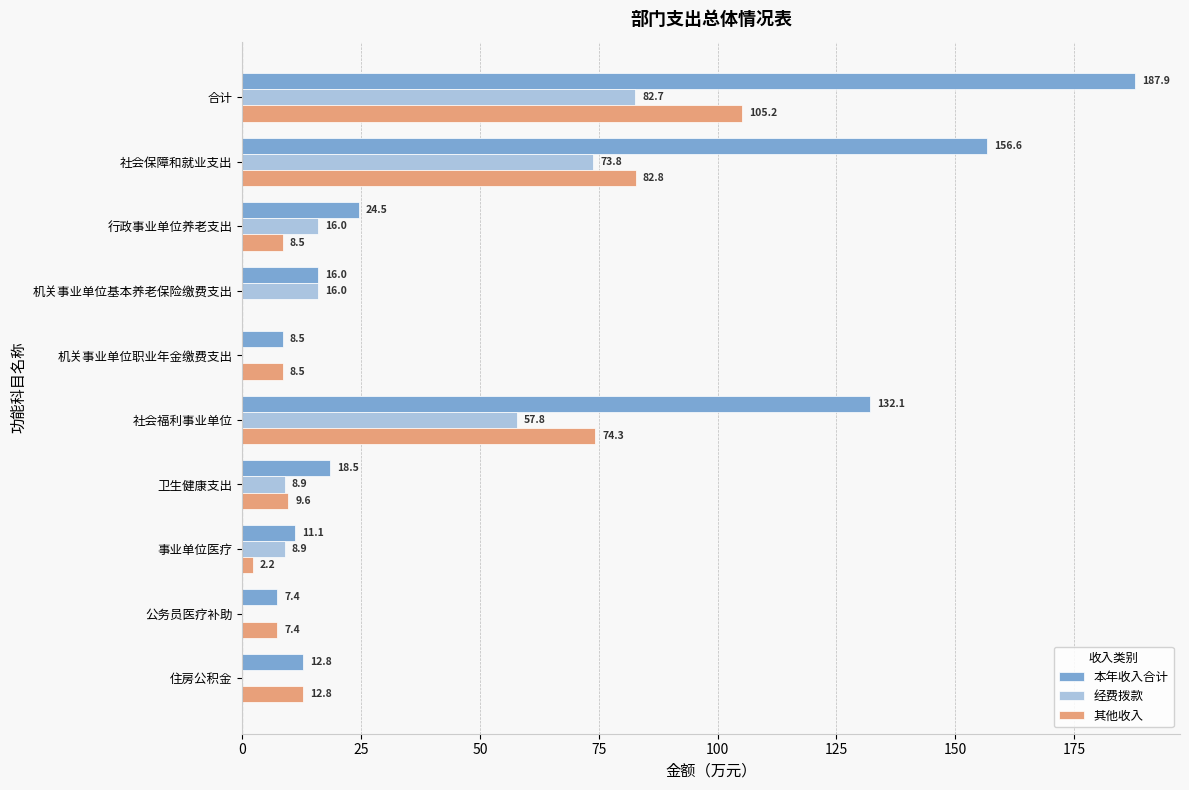

At which label does 其他收入 reach its peak?

合计